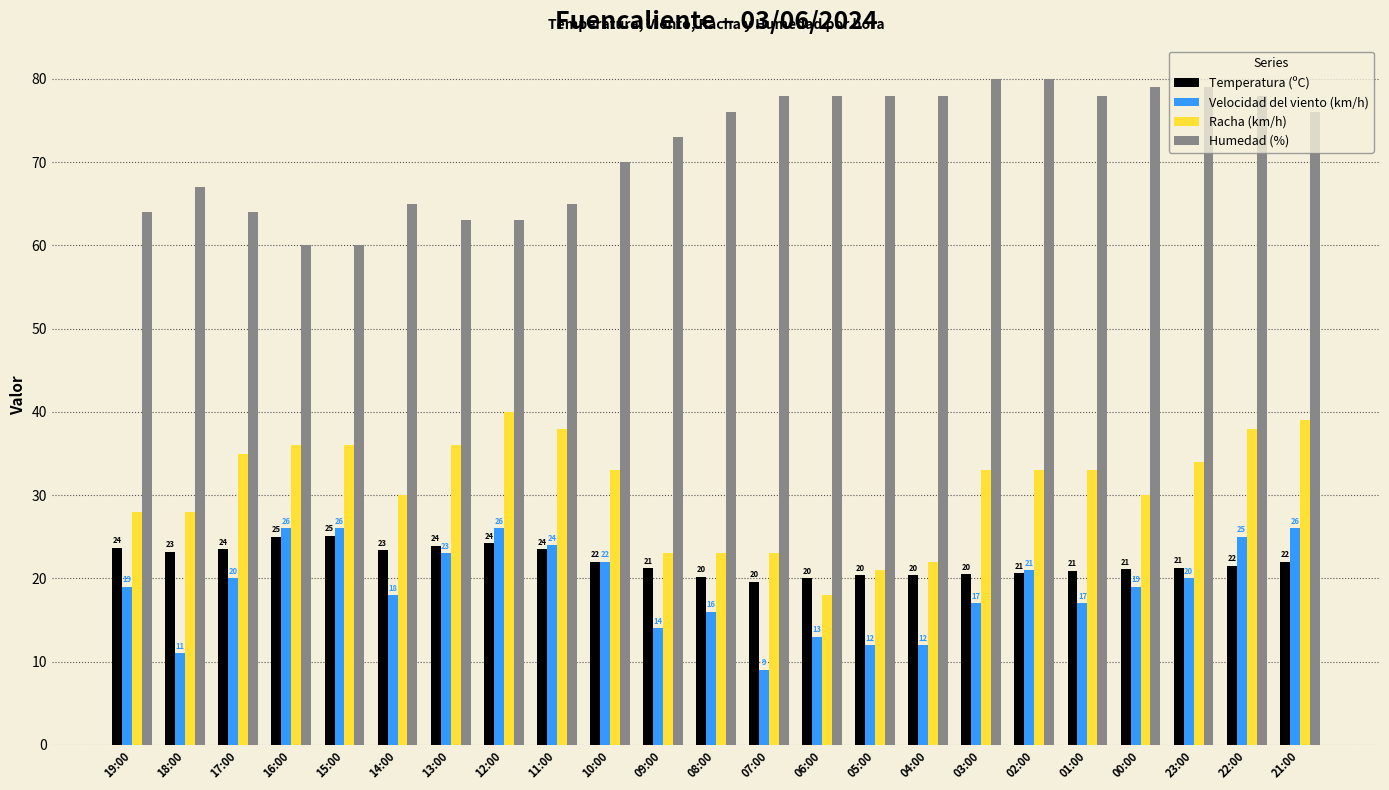

Is it true that Velocidad del viento (km/h) equals 14.0 at 09:00?

True